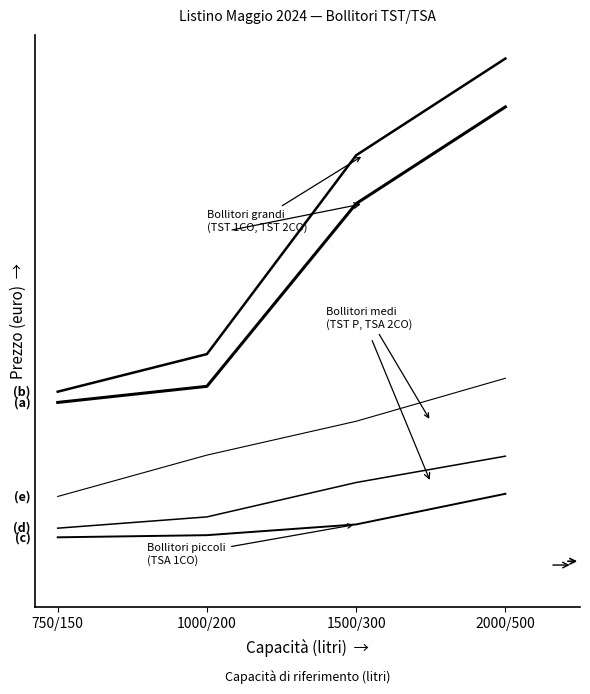

Does the chart have visible grid lines?

No